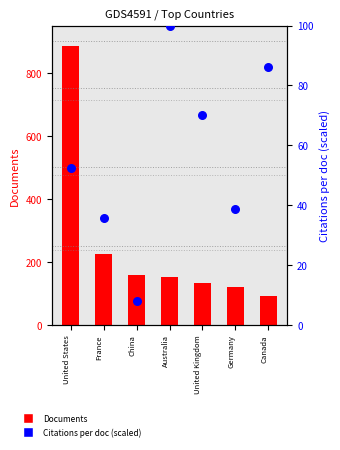

What is the total value across all series at France?

261.6